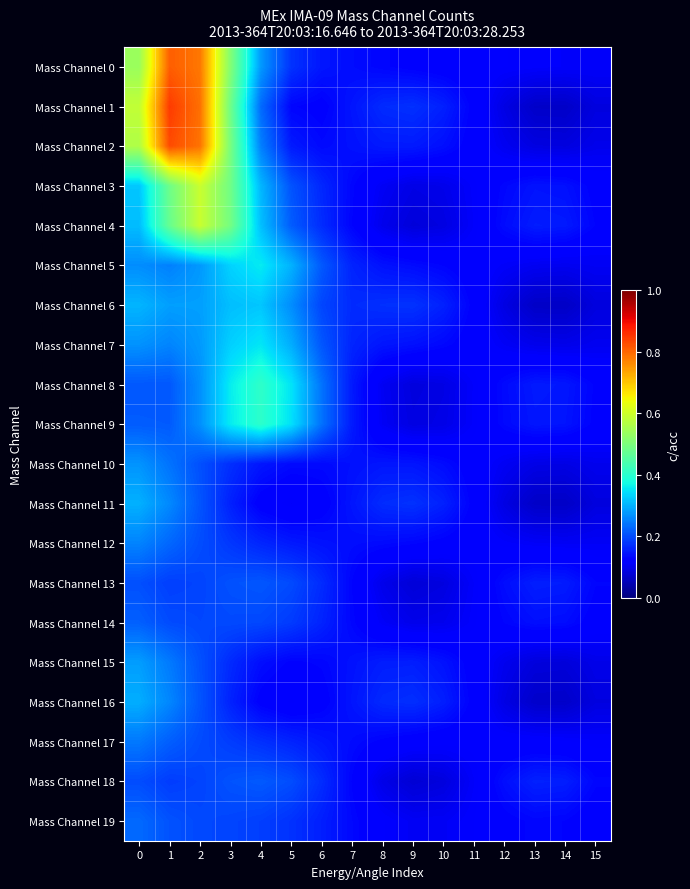

Reading left to right, extract all data points from this chart.

Mass Channel 0: 0=0.5	1=0.8	2=0.8	3=0.5	4=0.3	5=0.2	6=0.1	7=0.1	8=0.1	9=0.1	10=0.1	11=0.1	12=0.1	13=0.1	14=0.1	15=0.1
Mass Channel 1: 0=0.6	1=0.8	2=0.8	3=0.5	4=0.2	5=0.1	6=0.1	7=0.1	8=0.2	9=0.2	10=0.2	11=0.1	12=0.1	13=0.1	14=0.1	15=0.1
Mass Channel 2: 0=0.6	1=0.8	2=0.8	3=0.5	4=0.3	5=0.2	6=0.1	7=0.1	8=0.2	9=0.2	10=0.1	11=0.1	12=0.1	13=0.1	14=0.1	15=0.1
Mass Channel 3: 0=0.3	1=0.5	2=0.6	3=0.5	4=0.3	5=0.2	6=0.2	7=0.1	8=0.1	9=0.1	10=0.1	11=0.1	12=0.1	13=0.1	14=0.1	15=0.1
Mass Channel 4: 0=0.3	1=0.5	2=0.6	3=0.5	4=0.3	5=0.2	6=0.2	7=0.1	8=0.1	9=0.1	10=0.1	11=0.1	12=0.1	13=0.2	14=0.2	15=0.1
Mass Channel 5: 0=0.3	1=0.3	2=0.3	3=0.3	4=0.4	5=0.3	6=0.2	7=0.2	8=0.1	9=0.1	10=0.1	11=0.1	12=0.1	13=0.1	14=0.1	15=0.1
Mass Channel 6: 0=0.3	1=0.3	2=0.3	3=0.3	4=0.3	5=0.3	6=0.2	7=0.2	8=0.2	9=0.2	10=0.2	11=0.1	12=0.1	13=0.1	14=0.1	15=0.1
Mass Channel 7: 0=0.3	1=0.3	2=0.3	3=0.3	4=0.4	5=0.3	6=0.2	7=0.2	8=0.1	9=0.1	10=0.1	11=0.1	12=0.1	13=0.1	14=0.1	15=0.1
Mass Channel 8: 0=0.2	1=0.2	2=0.3	3=0.4	4=0.4	5=0.3	6=0.2	7=0.2	8=0.1	9=0.1	10=0.1	11=0.1	12=0.1	13=0.2	14=0.1	15=0.1
Mass Channel 9: 0=0.2	1=0.2	2=0.3	3=0.4	4=0.4	5=0.3	6=0.2	7=0.2	8=0.1	9=0.1	10=0.1	11=0.1	12=0.1	13=0.1	14=0.1	15=0.1
Mass Channel 10: 0=0.3	1=0.2	2=0.2	3=0.2	4=0.1	5=0.1	6=0.1	7=0.1	8=0.1	9=0.1	10=0.1	11=0.1	12=0.1	13=0.1	14=0.1	15=0.1
Mass Channel 11: 0=0.3	1=0.3	2=0.2	3=0.2	4=0.1	5=0.1	6=0.1	7=0.1	8=0.2	9=0.2	10=0.2	11=0.1	12=0.1	13=0.1	14=0.1	15=0.1
Mass Channel 12: 0=0.3	1=0.2	2=0.2	3=0.2	4=0.2	5=0.2	6=0.1	7=0.1	8=0.1	9=0.1	10=0.1	11=0.1	12=0.1	13=0.1	14=0.1	15=0.1
Mass Channel 13: 0=0.2	1=0.2	2=0.2	3=0.2	4=0.2	5=0.2	6=0.2	7=0.1	8=0.1	9=0.1	10=0.1	11=0.1	12=0.1	13=0.2	14=0.2	15=0.1
Mass Channel 14: 0=0.2	1=0.2	2=0.2	3=0.2	4=0.2	5=0.2	6=0.2	7=0.1	8=0.1	9=0.1	10=0.1	11=0.1	12=0.1	13=0.1	14=0.1	15=0.1
Mass Channel 15: 0=0.3	1=0.2	2=0.2	3=0.2	4=0.1	5=0.1	6=0.1	7=0.1	8=0.2	9=0.2	10=0.1	11=0.1	12=0.1	13=0.1	14=0.1	15=0.1
Mass Channel 16: 0=0.3	1=0.3	2=0.2	3=0.2	4=0.1	5=0.1	6=0.1	7=0.1	8=0.2	9=0.2	10=0.2	11=0.1	12=0.1	13=0.1	14=0.1	15=0.1
Mass Channel 17: 0=0.2	1=0.2	2=0.2	3=0.2	4=0.2	5=0.2	6=0.1	7=0.1	8=0.1	9=0.1	10=0.1	11=0.1	12=0.1	13=0.1	14=0.1	15=0.1
Mass Channel 18: 0=0.2	1=0.2	2=0.2	3=0.2	4=0.2	5=0.2	6=0.2	7=0.1	8=0.1	9=0.1	10=0.1	11=0.1	12=0.1	13=0.2	14=0.2	15=0.1
Mass Channel 19: 0=0.2	1=0.2	2=0.2	3=0.2	4=0.2	5=0.2	6=0.2	7=0.1	8=0.1	9=0.1	10=0.1	11=0.1	12=0.1	13=0.1	14=0.1	15=0.1